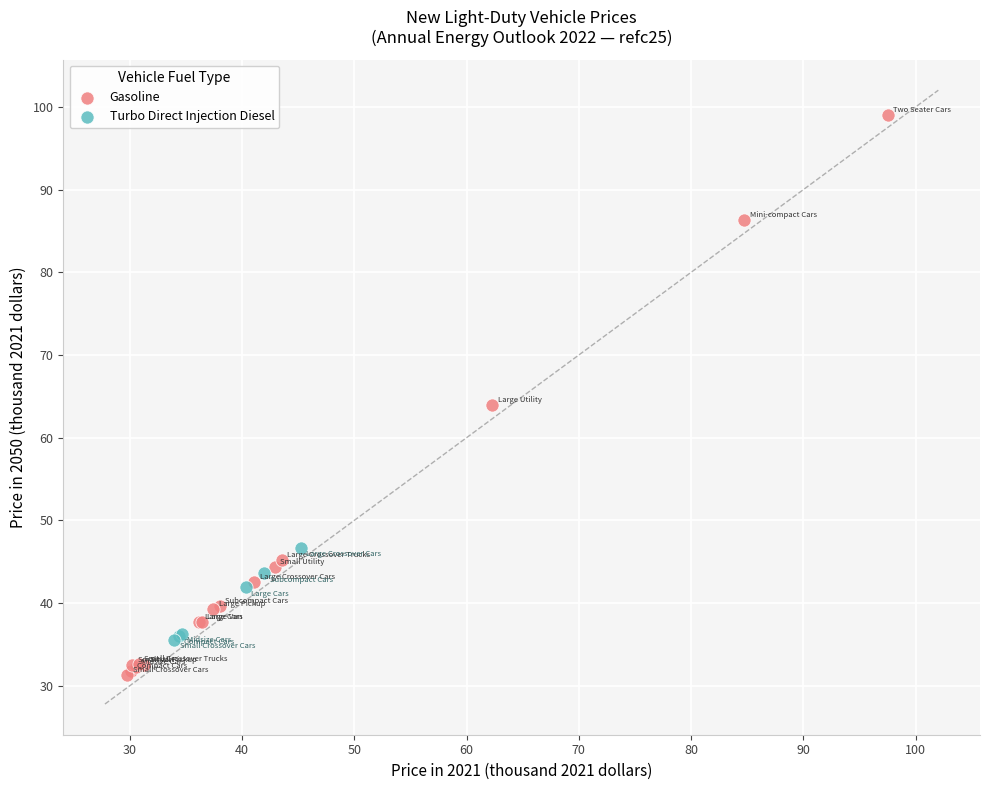

Which series reaches the maximum Y coordinate?

Gasoline